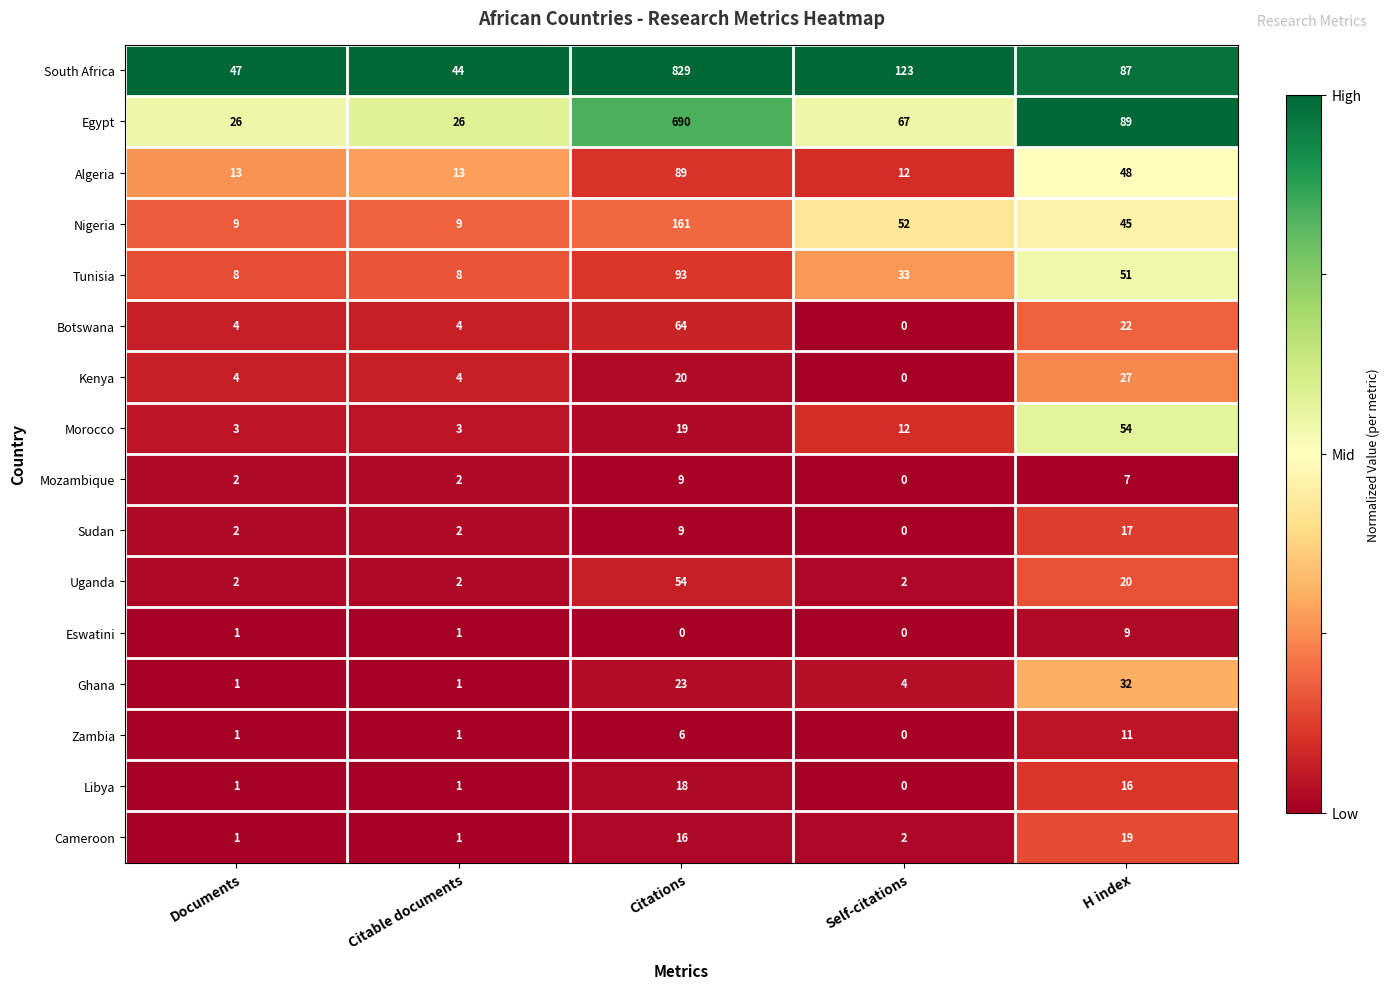

Which series has the largest total across all categories?

South Africa